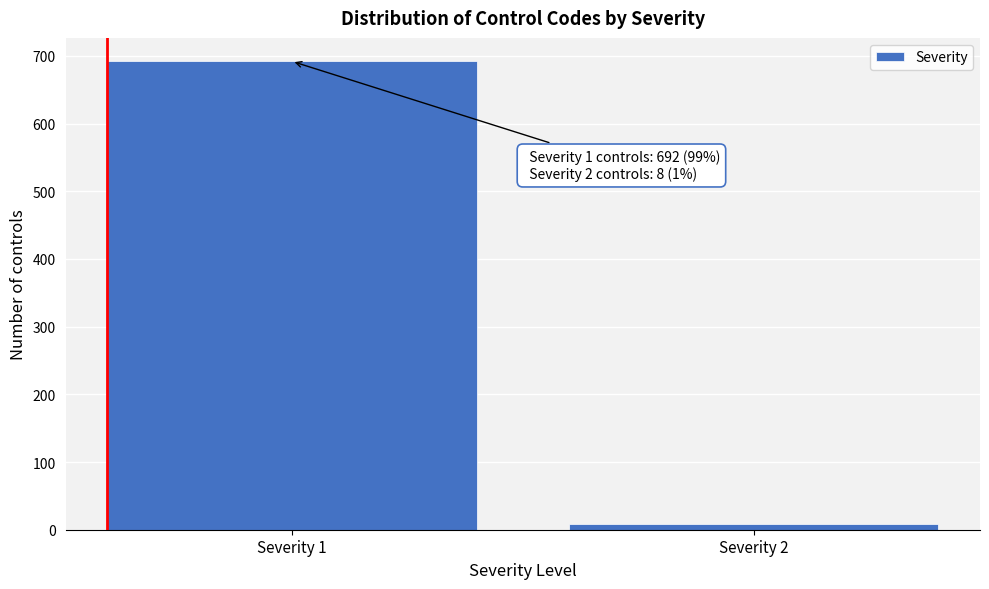

Reading left to right, transcribe all the data shown in this chart.

692	8